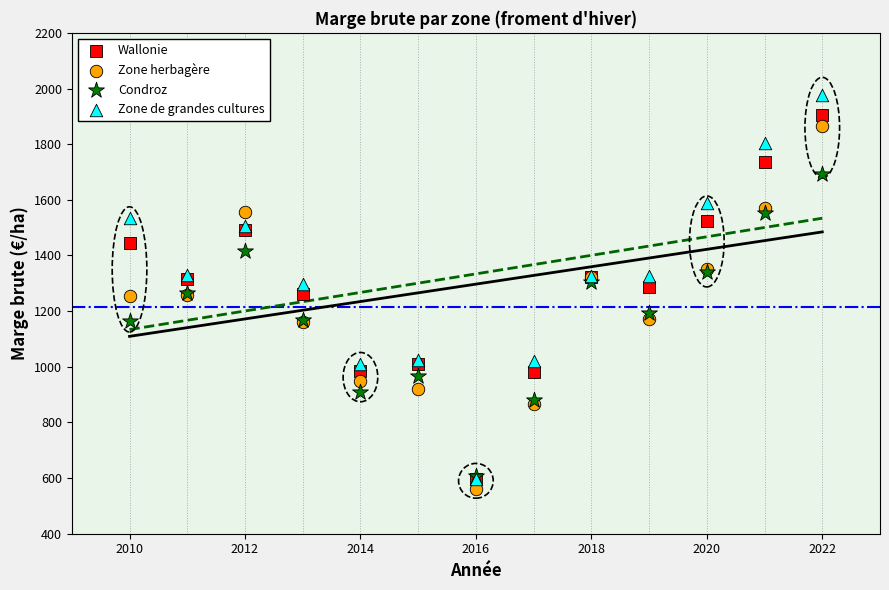

Which series reaches the minimum Y coordinate?

Zone herbagère